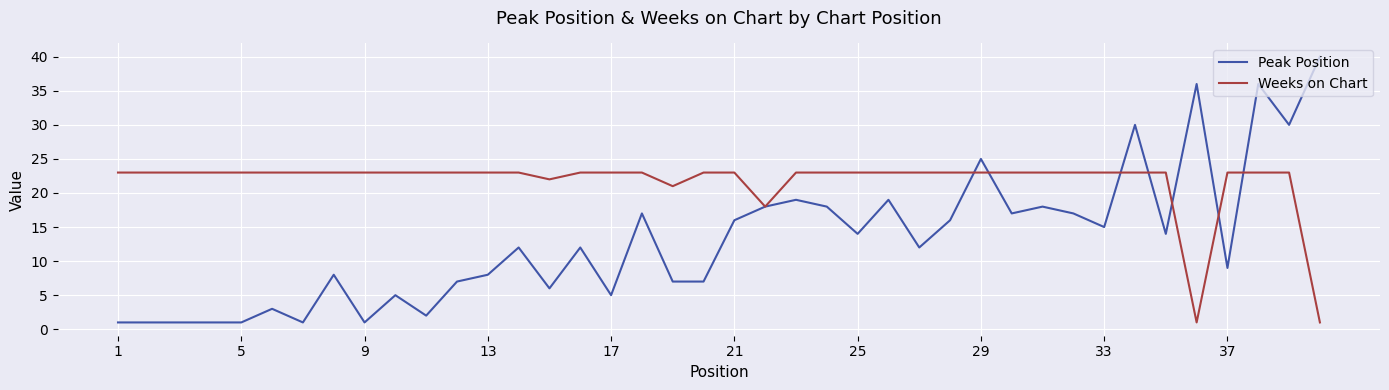

Count the number of categories in the chart.

40